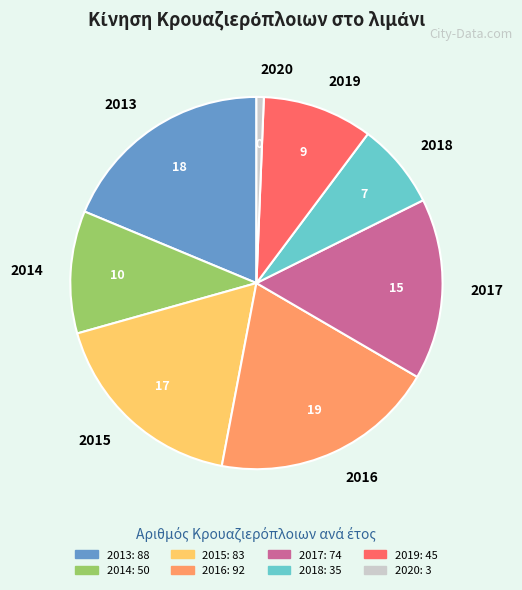

Rank the categories by value from highest to lowest.

2016, 2013, 2015, 2017, 2014, 2019, 2018, 2020